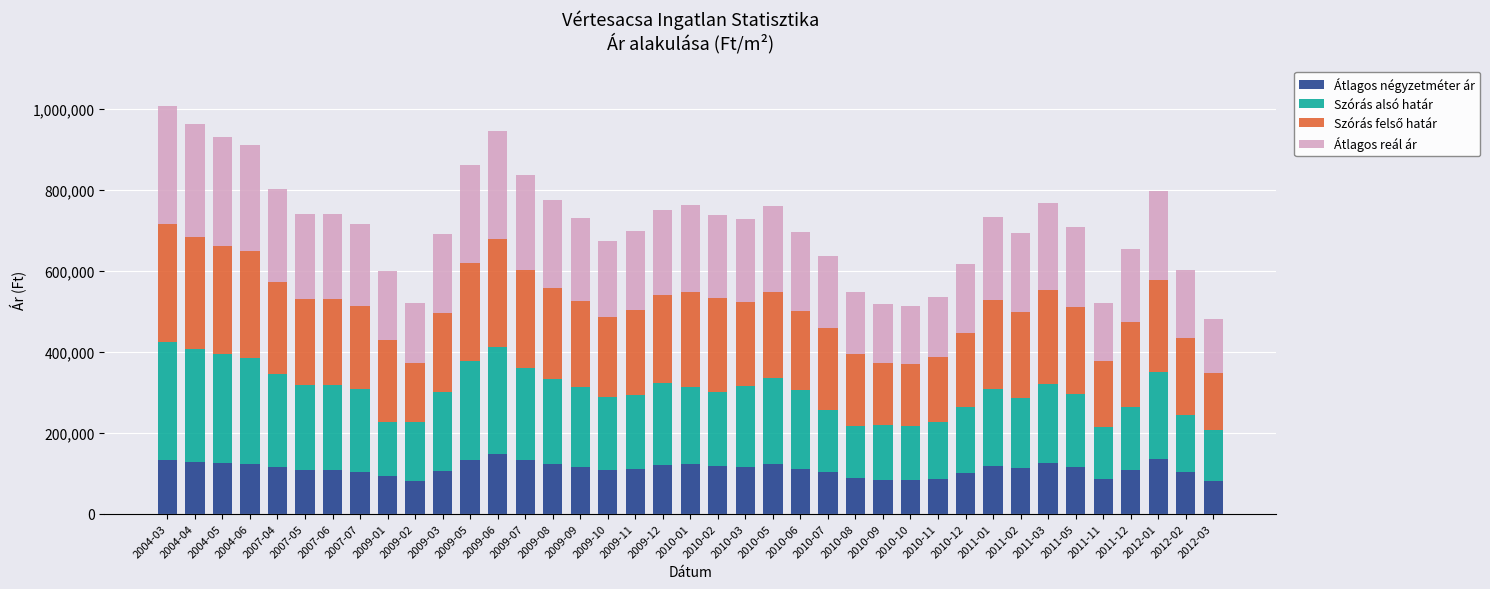

What is the approximate value of Átlagos négyzetméter ár at 2010-08, to the nearest 10?

88020